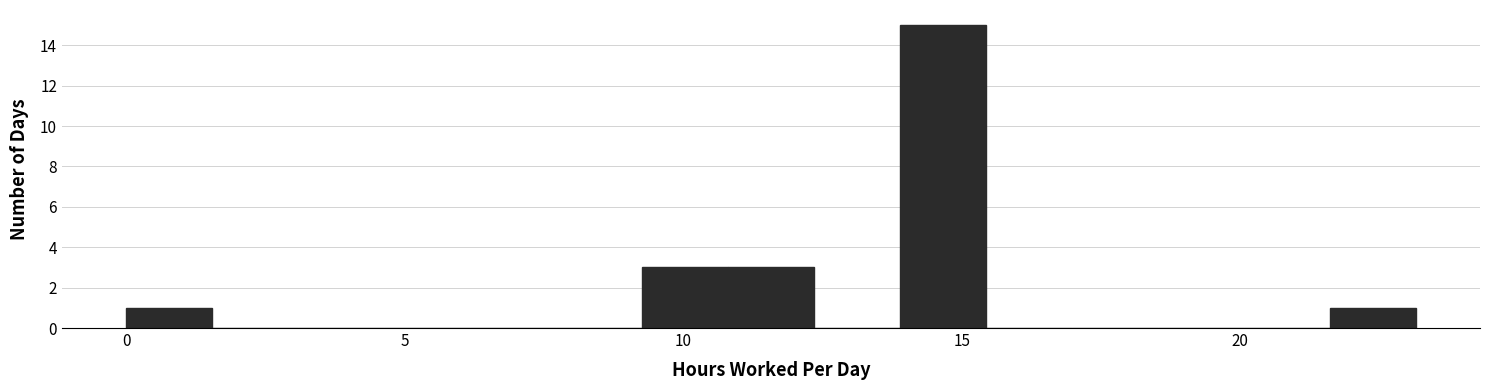

Around what value on the x-axis is the tallest bar? Give the approximate position of its centre, as read against the axis.

14.5